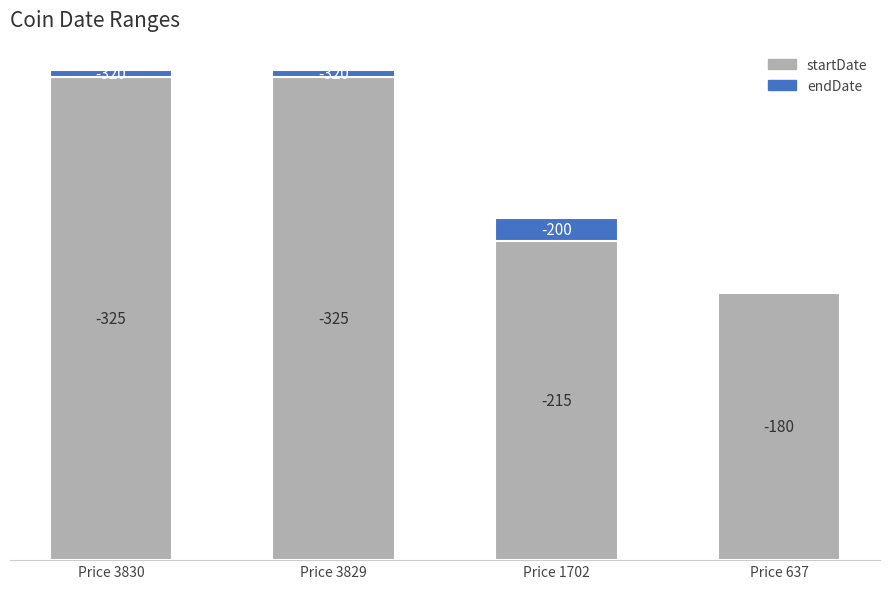

What are all the series names shown in the legend?

startDate, endDate